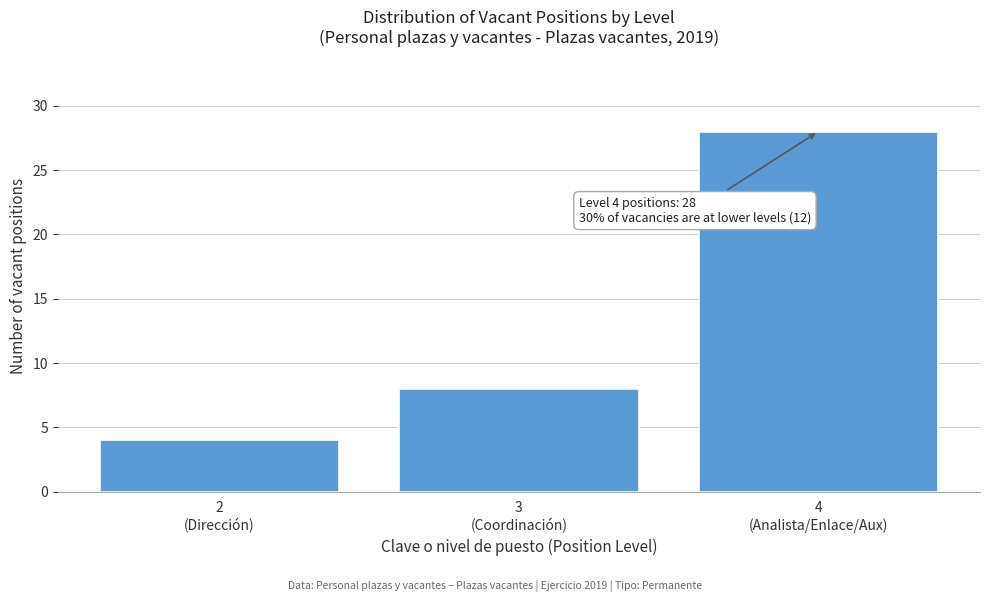

Reading right to left, what are all the values shown in this chart?

28	8	4